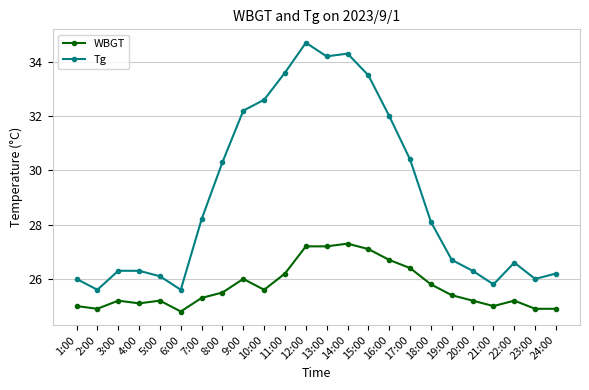

Reading left to right, list all the values displayed in this chart.

WBGT: 1:00=25.0	2:00=24.9	3:00=25.2	4:00=25.1	5:00=25.2	6:00=24.8	7:00=25.3	8:00=25.5	9:00=26.0	10:00=25.6	11:00=26.2	12:00=27.2	13:00=27.2	14:00=27.3	15:00=27.1	16:00=26.7	17:00=26.4	18:00=25.8	19:00=25.4	20:00=25.2	21:00=25.0	22:00=25.2	23:00=24.9	24:00=24.9
Tg: 1:00=26.0	2:00=25.6	3:00=26.3	4:00=26.3	5:00=26.1	6:00=25.6	7:00=28.2	8:00=30.3	9:00=32.2	10:00=32.6	11:00=33.6	12:00=34.7	13:00=34.2	14:00=34.3	15:00=33.5	16:00=32.0	17:00=30.4	18:00=28.1	19:00=26.7	20:00=26.3	21:00=25.8	22:00=26.6	23:00=26.0	24:00=26.2